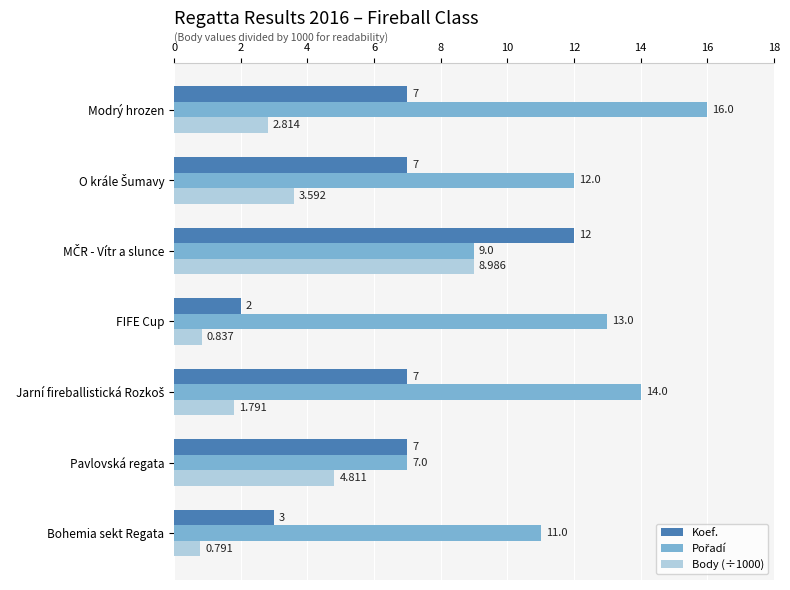

Is the value of Body (÷1000) at FIFE Cup greater than the value of Koef. at Modrý hrozen?

No